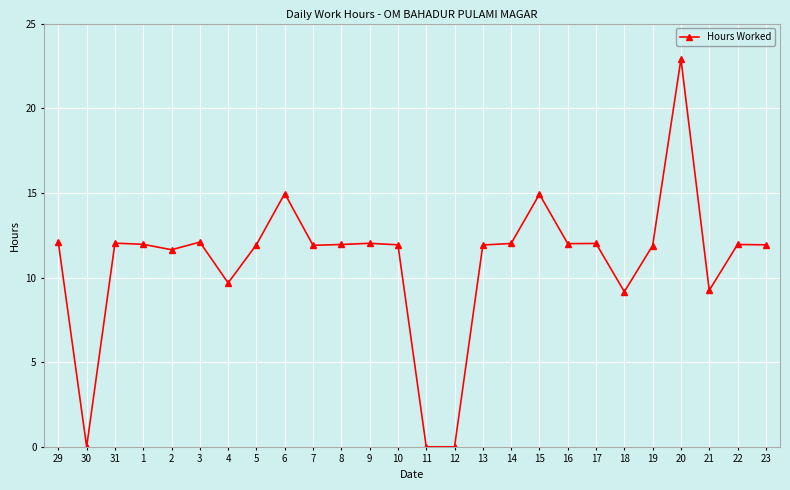

How many values are below 11?

6